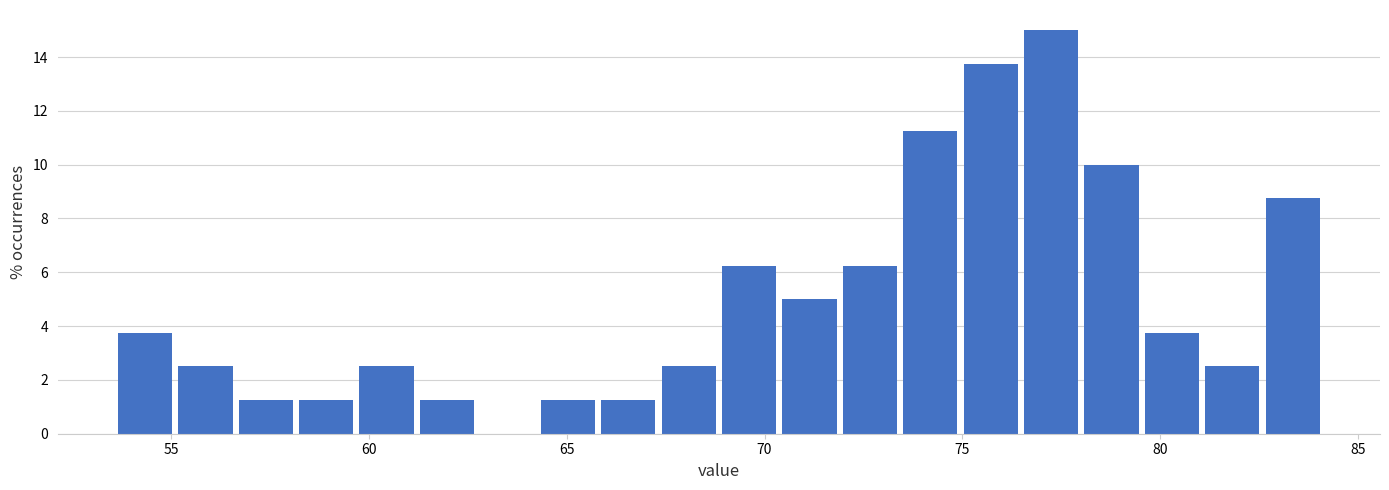

Around what value on the x-axis is the tallest bar? Give the approximate position of its centre, as read against the axis.

77.0